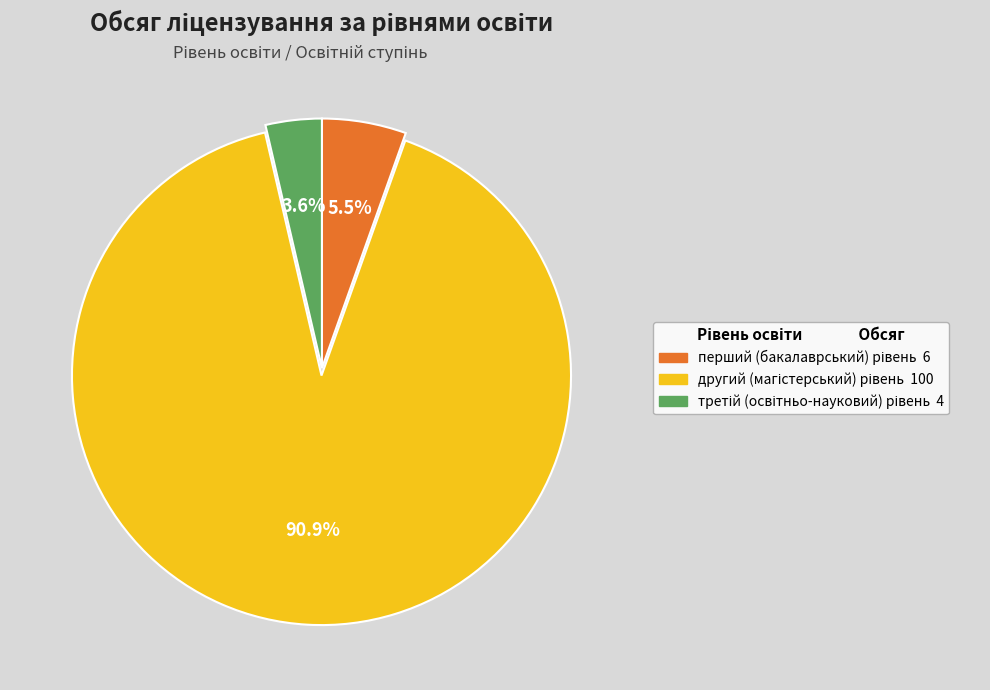

Does any single category account for the majority?

Yes